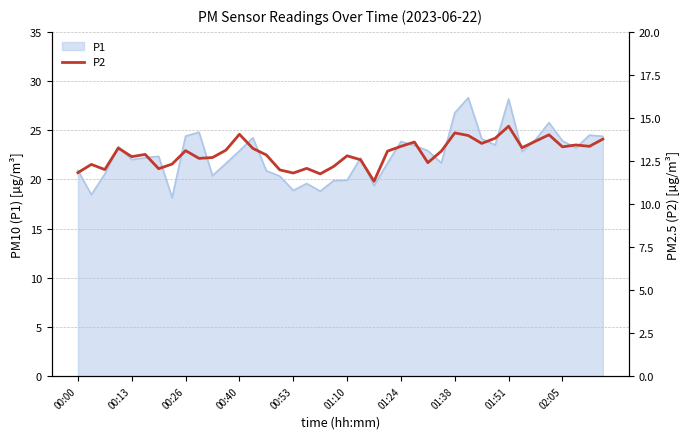

The value at 01:51 is 20.1. True or false?

False